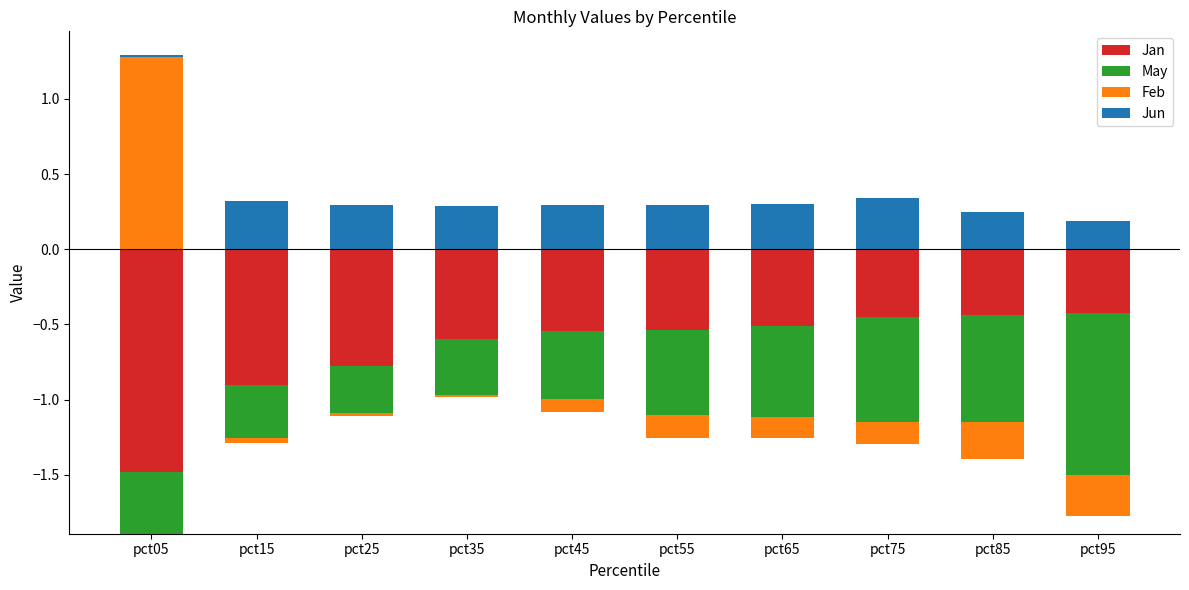

Is the value of May at pct55 greater than the value of Feb at pct05?

No